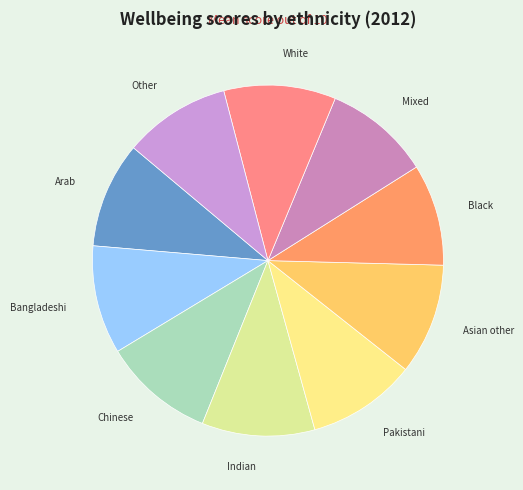

Approximately how many times larger is the value at Black compared to Mixed?

1.0